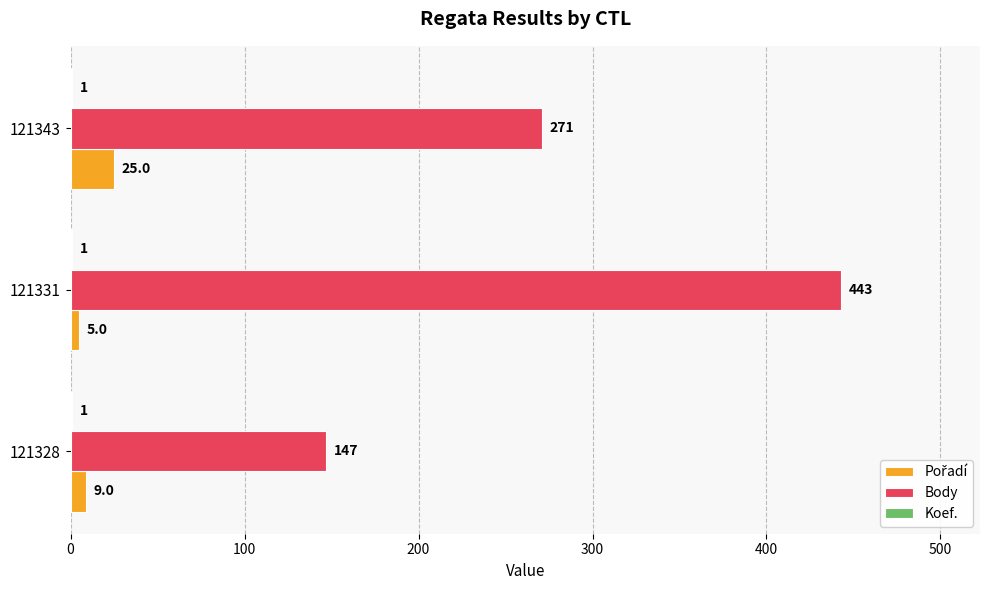

Where is Body nearest to the value 295?

121343